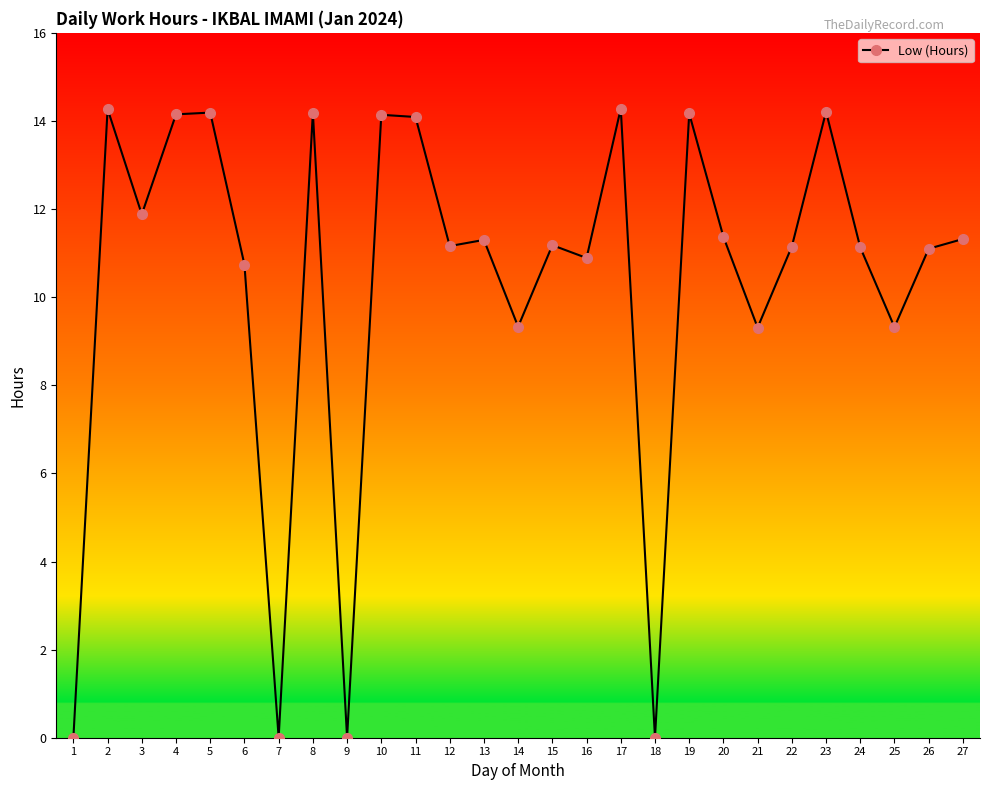

Is it true that the value at 20 is 11.4?

True